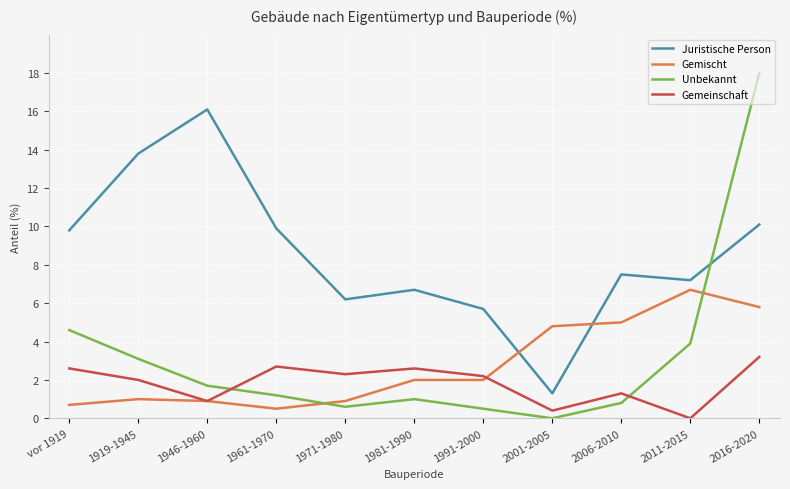

After their last crossing, which series has the higher values: Unbekannt or Juristische Person?

Unbekannt